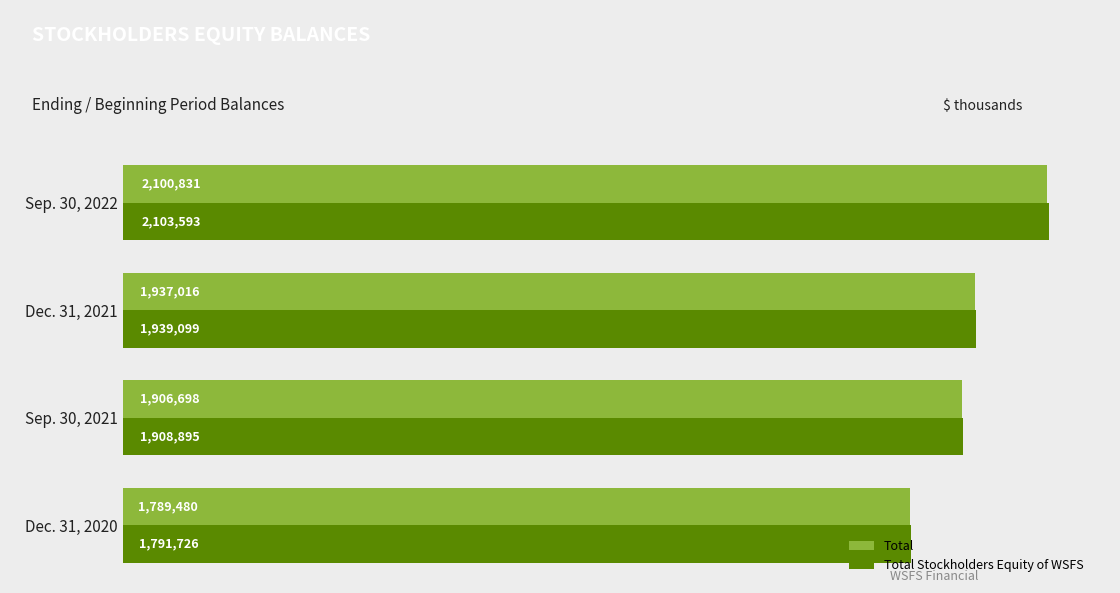

At which category is the sum across all series the highest?

Sep. 30, 2022